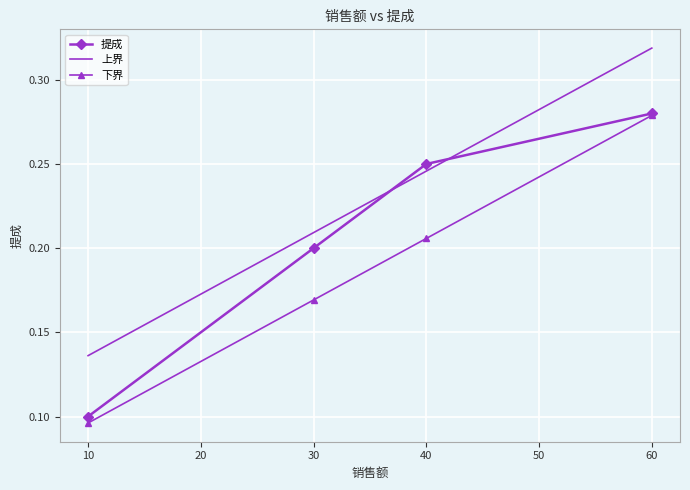

How many intersections are there between 上界 and 提成?

2